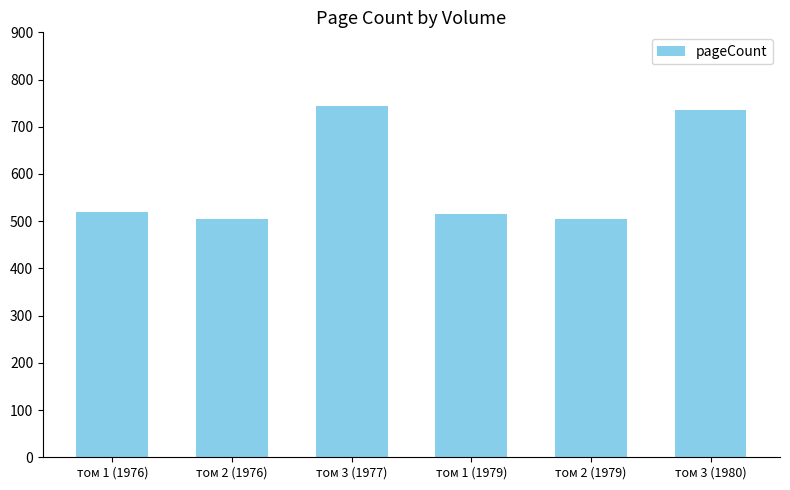

What position from the right is том 3 (1980)?

1